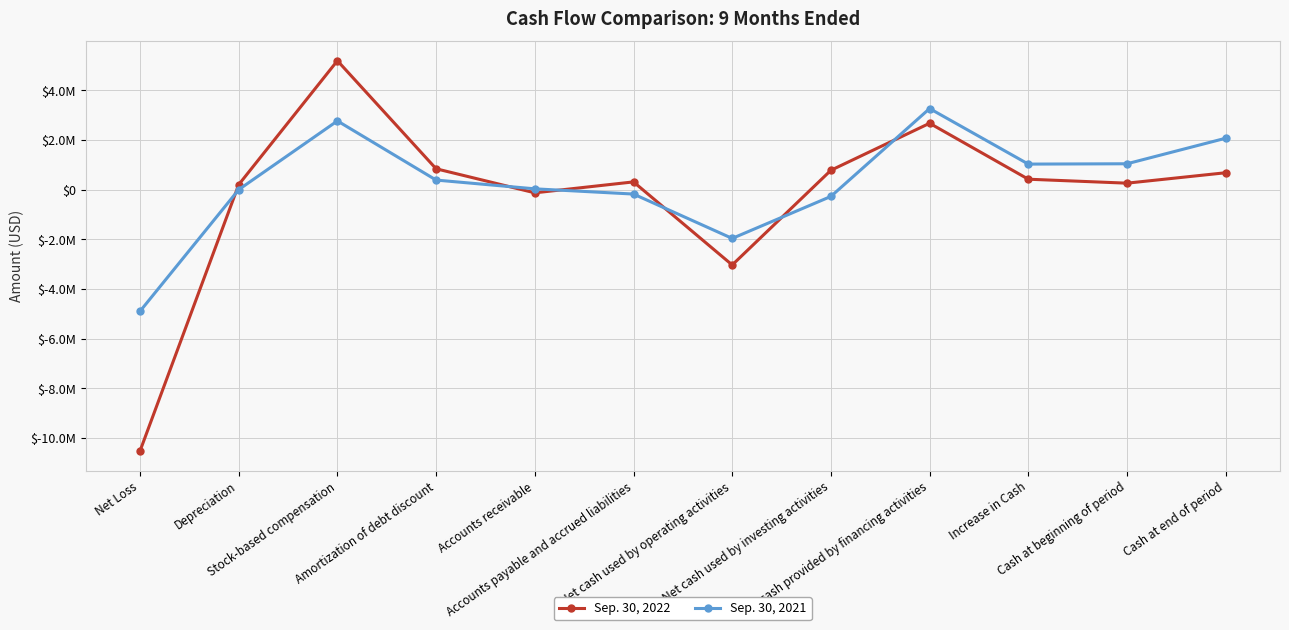

List the series in order of their overall mean, lowest first.

Sep. 30, 2022, Sep. 30, 2021